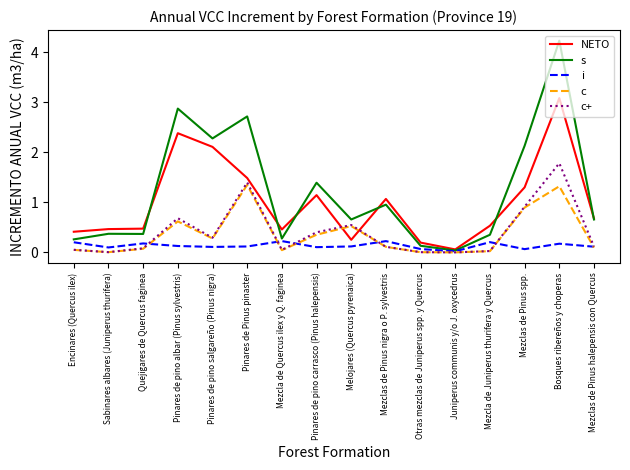

At which label is s closest to 2?

Mezclas de Pinus spp.